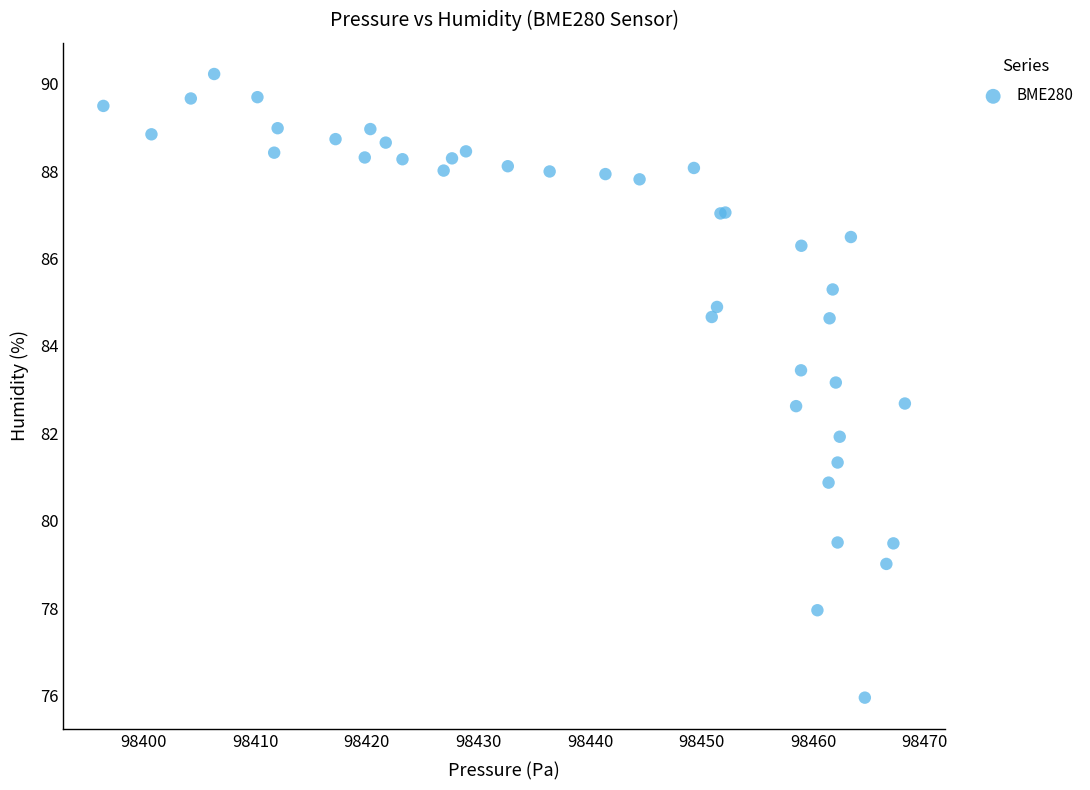

What Y value in the scatter plot is closest to 83?

83.2